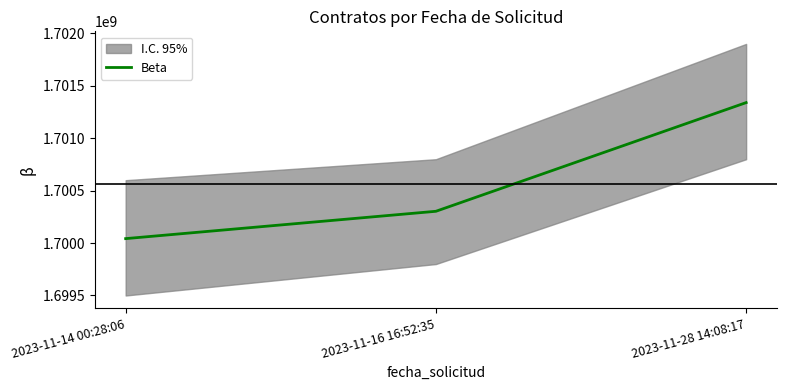

Is it true that the value at 2023-11-14 00:28:06 is 898510938?

False